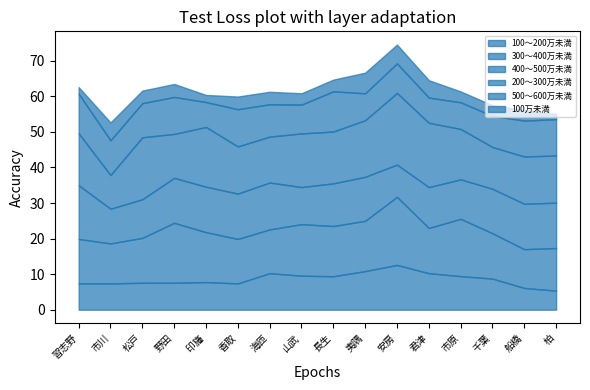

Rank the series by their maximum value, from highest to lowest.

200～300万未満, 300～400万未満, 400～500万未満, 100～200万未満, 500～600万未満, 100万未満